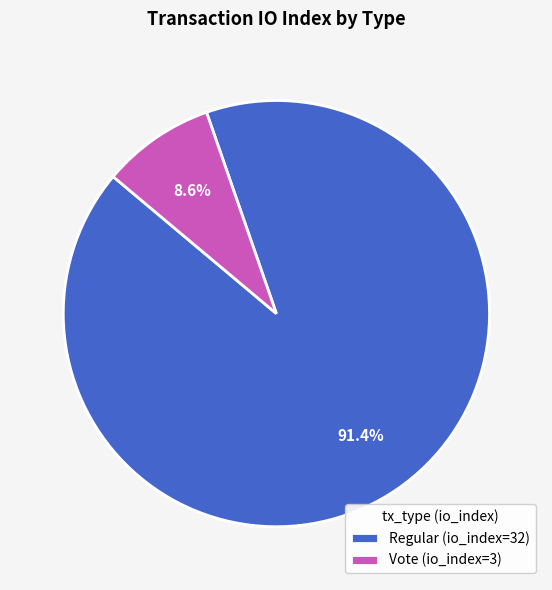

What percentage do Regular (io_index=32) and Vote (io_index=3) together represent?

100.0%